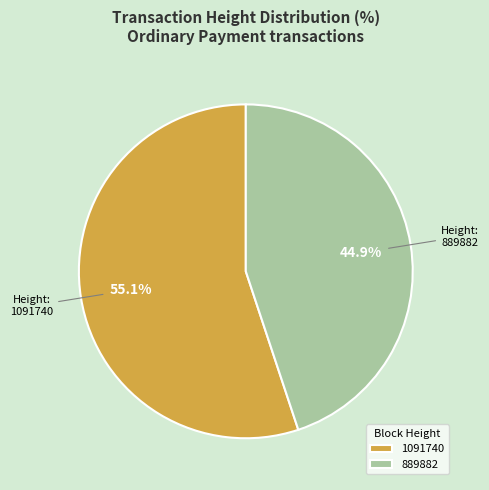

Which category has the smallest portion of the pie?

889882